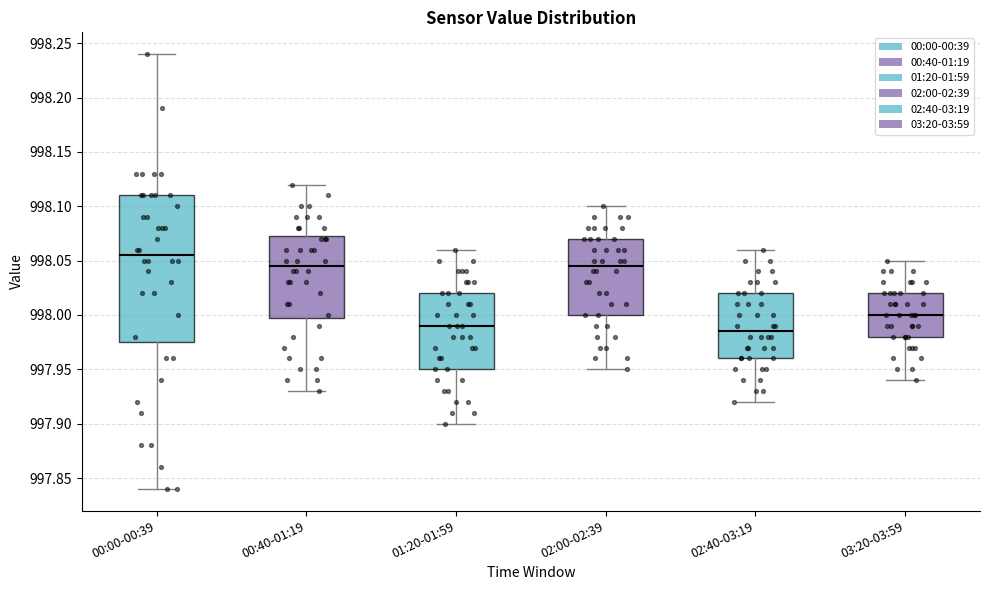

Where is the lower edge of the box for 03:20-03:59 on the y-axis? The values are not printed on the chart, so give them approximately, as read against the axis.

997.980